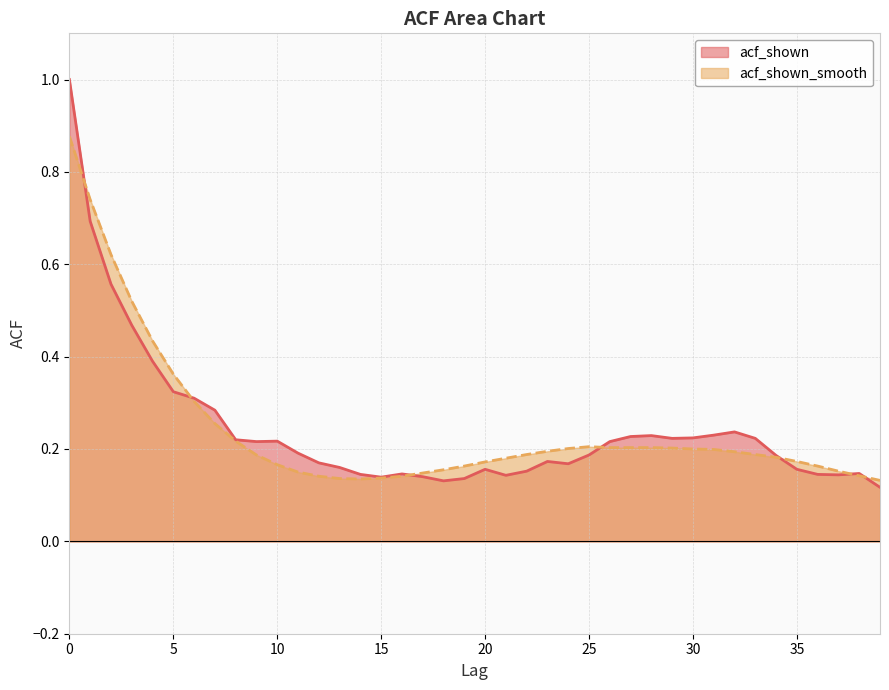

Reading left to right, list all the values displayed in this chart.

acf_shown: 0=1.0	1=0.7	2=0.6	3=0.5	4=0.4	5=0.3	6=0.3	7=0.3	8=0.2	9=0.2	10=0.2	11=0.2	12=0.2	13=0.2	14=0.1	15=0.1	16=0.1	17=0.1	18=0.1	19=0.1	20=0.2	21=0.1	22=0.2	23=0.2	24=0.2	25=0.2	26=0.2	27=0.2	28=0.2	29=0.2	30=0.2	31=0.2	32=0.2	33=0.2	34=0.2	35=0.2	36=0.1	37=0.1	38=0.1	39=0.1
acf_shown_smooth: 0=0.9	1=0.7	2=0.6	3=0.5	4=0.4	5=0.4	6=0.3	7=0.3	8=0.2	9=0.2	10=0.2	11=0.1	12=0.1	13=0.1	14=0.1	15=0.1	16=0.1	17=0.1	18=0.2	19=0.2	20=0.2	21=0.2	22=0.2	23=0.2	24=0.2	25=0.2	26=0.2	27=0.2	28=0.2	29=0.2	30=0.2	31=0.2	32=0.2	33=0.2	34=0.2	35=0.2	36=0.2	37=0.2	38=0.1	39=0.1